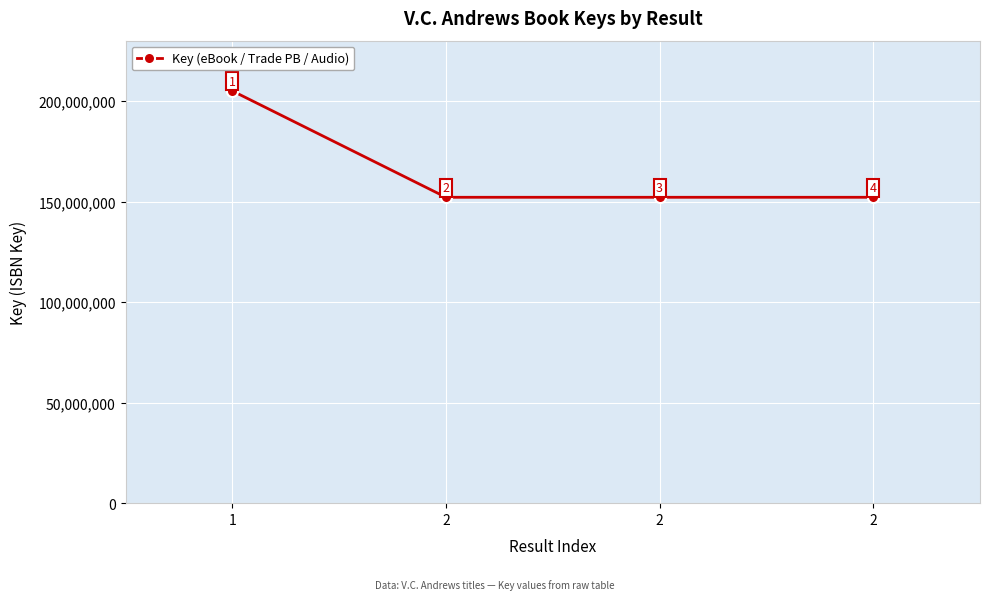

Approximately how many times larger is the value at 1 compared to 2?

1.3